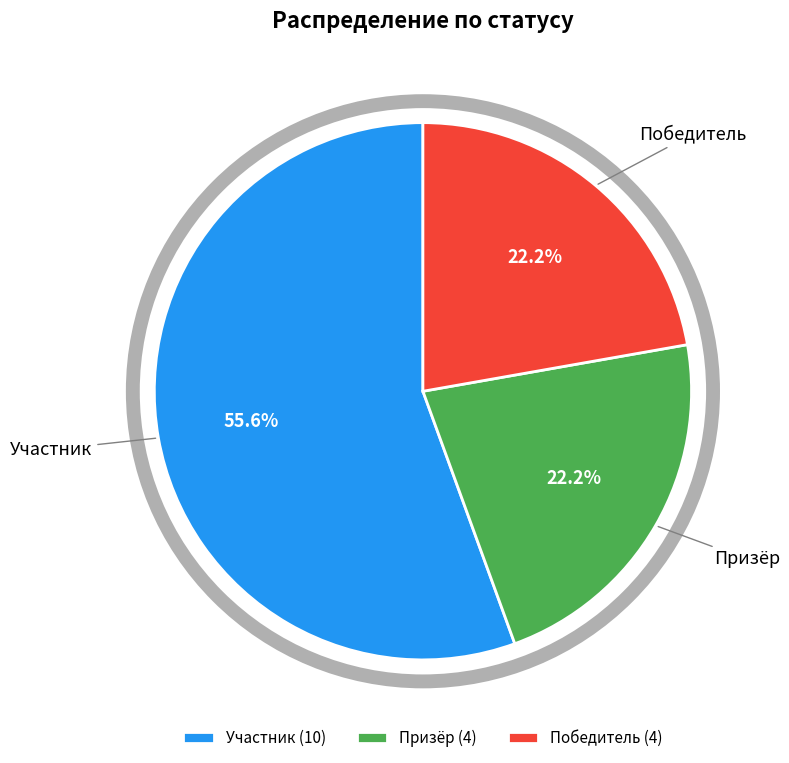

What is the ratio of the value at Победитель (4) to the value at Призёр (4)?

1.0